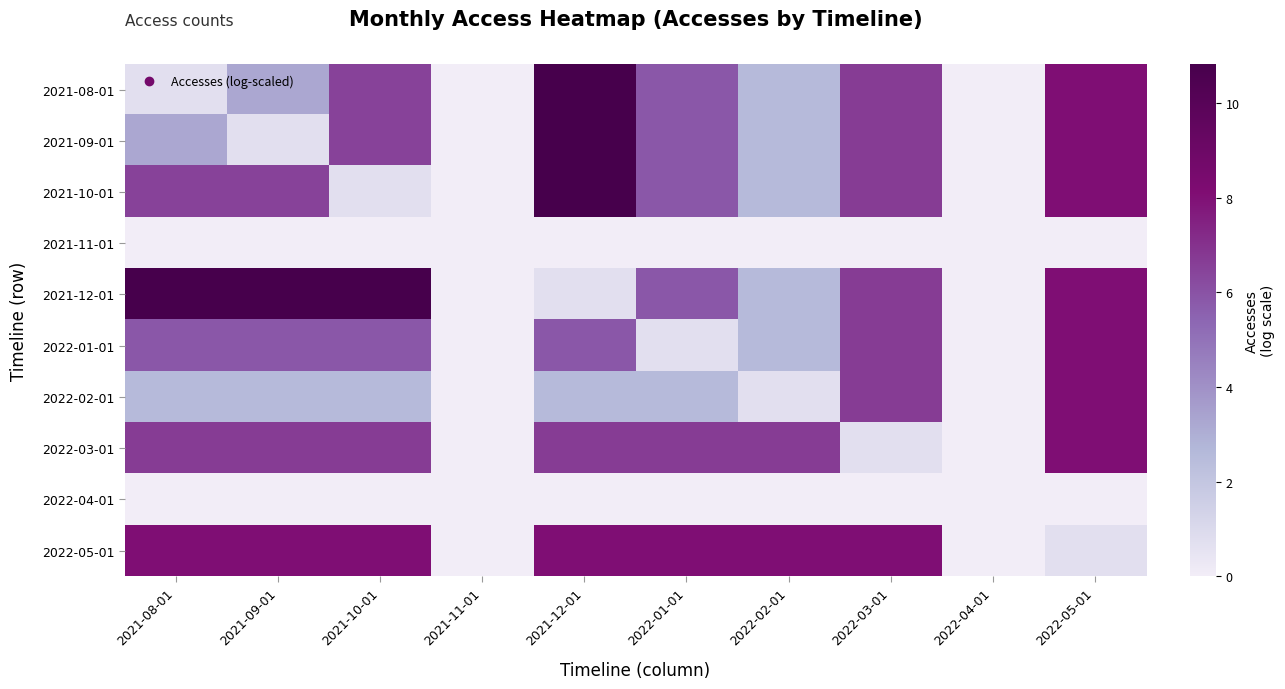

Reading right to left, extract all data points from this chart.

2021-08-01: 2022-05-01=8.1	2022-04-01=0.0	2022-03-01=6.7	2022-02-01=2.6	2022-01-01=5.9	2021-12-01=10.8	2021-11-01=0.0	2021-10-01=6.5	2021-09-01=3.2	2021-08-01=0.7
2021-09-01: 2022-05-01=8.1	2022-04-01=0.0	2022-03-01=6.7	2022-02-01=2.6	2022-01-01=5.9	2021-12-01=10.8	2021-11-01=0.0	2021-10-01=6.5	2021-09-01=0.7	2021-08-01=3.2
2021-10-01: 2022-05-01=8.1	2022-04-01=0.0	2022-03-01=6.7	2022-02-01=2.6	2022-01-01=5.9	2021-12-01=10.8	2021-11-01=0.0	2021-10-01=0.7	2021-09-01=6.5	2021-08-01=6.5
2021-11-01: 2022-05-01=0.0	2022-04-01=0.0	2022-03-01=0.0	2022-02-01=0.0	2022-01-01=0.0	2021-12-01=0.0	2021-11-01=0.0	2021-10-01=0.0	2021-09-01=0.0	2021-08-01=0.0
2021-12-01: 2022-05-01=8.1	2022-04-01=0.0	2022-03-01=6.7	2022-02-01=2.6	2022-01-01=5.9	2021-12-01=0.7	2021-11-01=0.0	2021-10-01=10.8	2021-09-01=10.8	2021-08-01=10.8
2022-01-01: 2022-05-01=8.1	2022-04-01=0.0	2022-03-01=6.7	2022-02-01=2.6	2022-01-01=0.7	2021-12-01=5.9	2021-11-01=0.0	2021-10-01=5.9	2021-09-01=5.9	2021-08-01=5.9
2022-02-01: 2022-05-01=8.1	2022-04-01=0.0	2022-03-01=6.7	2022-02-01=0.7	2022-01-01=2.6	2021-12-01=2.6	2021-11-01=0.0	2021-10-01=2.6	2021-09-01=2.6	2021-08-01=2.6
2022-03-01: 2022-05-01=8.1	2022-04-01=0.0	2022-03-01=0.7	2022-02-01=6.7	2022-01-01=6.7	2021-12-01=6.7	2021-11-01=0.0	2021-10-01=6.7	2021-09-01=6.7	2021-08-01=6.7
2022-04-01: 2022-05-01=0.0	2022-04-01=0.0	2022-03-01=0.0	2022-02-01=0.0	2022-01-01=0.0	2021-12-01=0.0	2021-11-01=0.0	2021-10-01=0.0	2021-09-01=0.0	2021-08-01=0.0
2022-05-01: 2022-05-01=0.7	2022-04-01=0.0	2022-03-01=8.1	2022-02-01=8.1	2022-01-01=8.1	2021-12-01=8.1	2021-11-01=0.0	2021-10-01=8.1	2021-09-01=8.1	2021-08-01=8.1